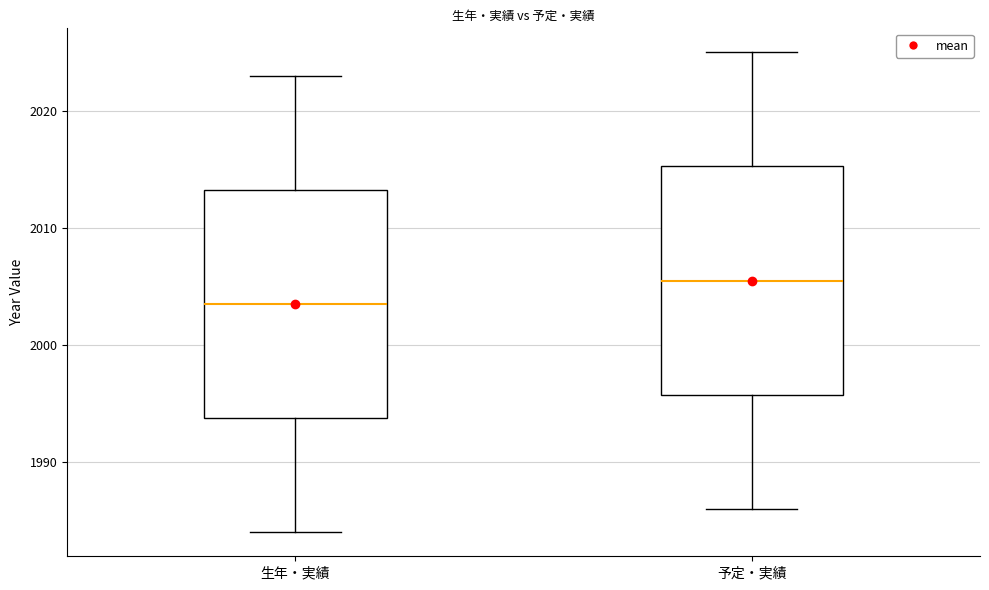

Reading left to right, transcribe this box plot: for each box, give where its median line is, the range the box spans, and where its two whiskers end, as read against the y-axis. The values are not printed on the chart, so give them approximately, as read against the axis.

生年・実績: median 2004, box 1994 to 2013, whiskers 1984 to 2023
予定・実績: median 2006, box 1996 to 2015, whiskers 1986 to 2025